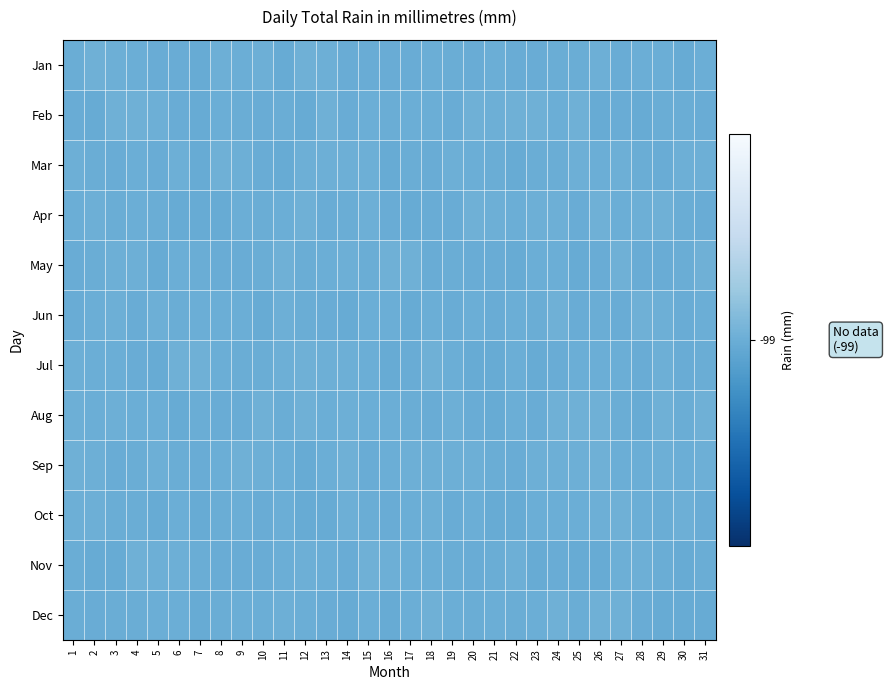

Which category has the highest value across all series?

14